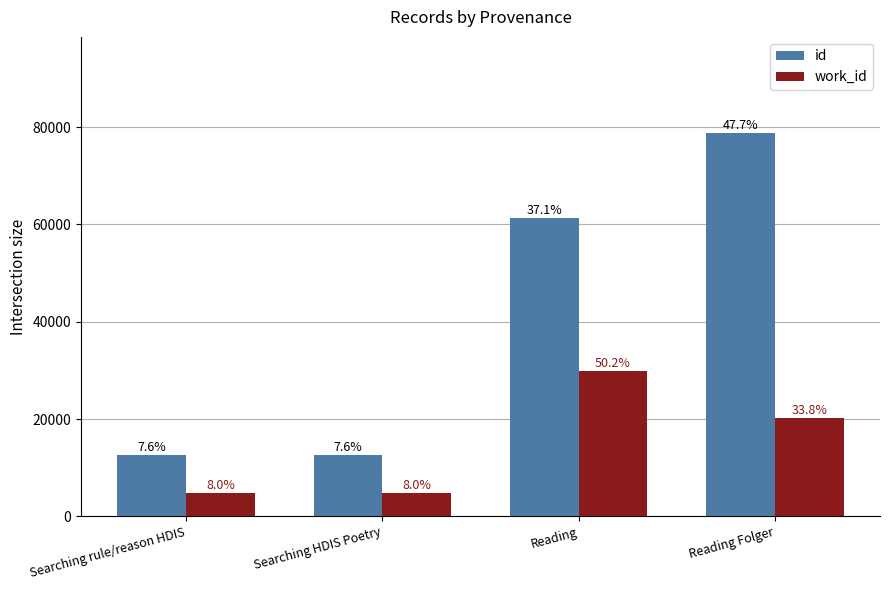

Are the bars horizontal?

No